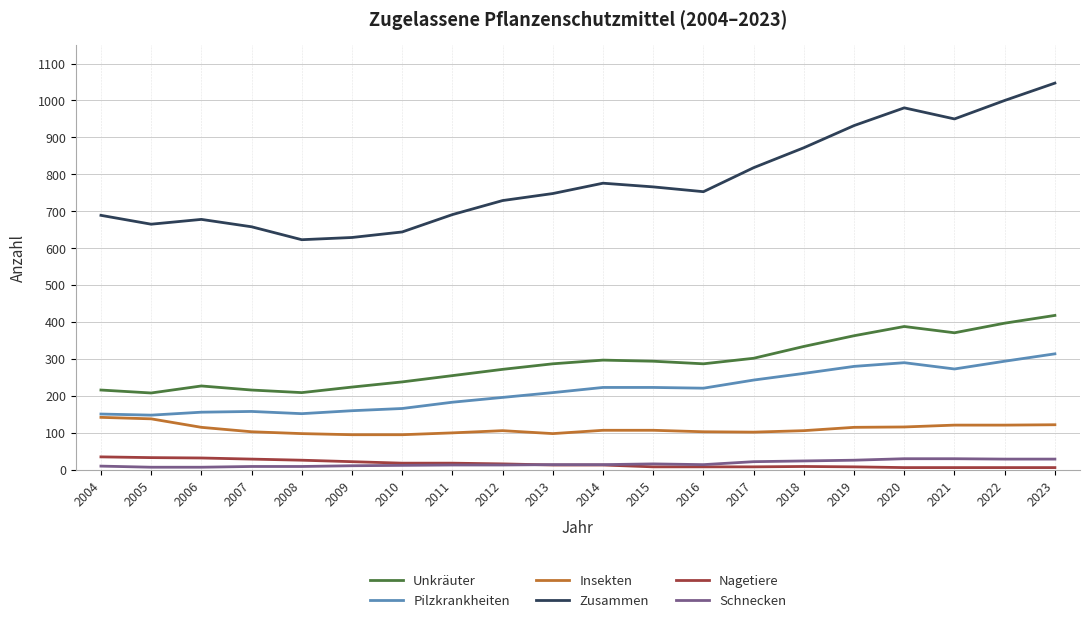

Is it true that Insekten equals 175 at 2007?

False